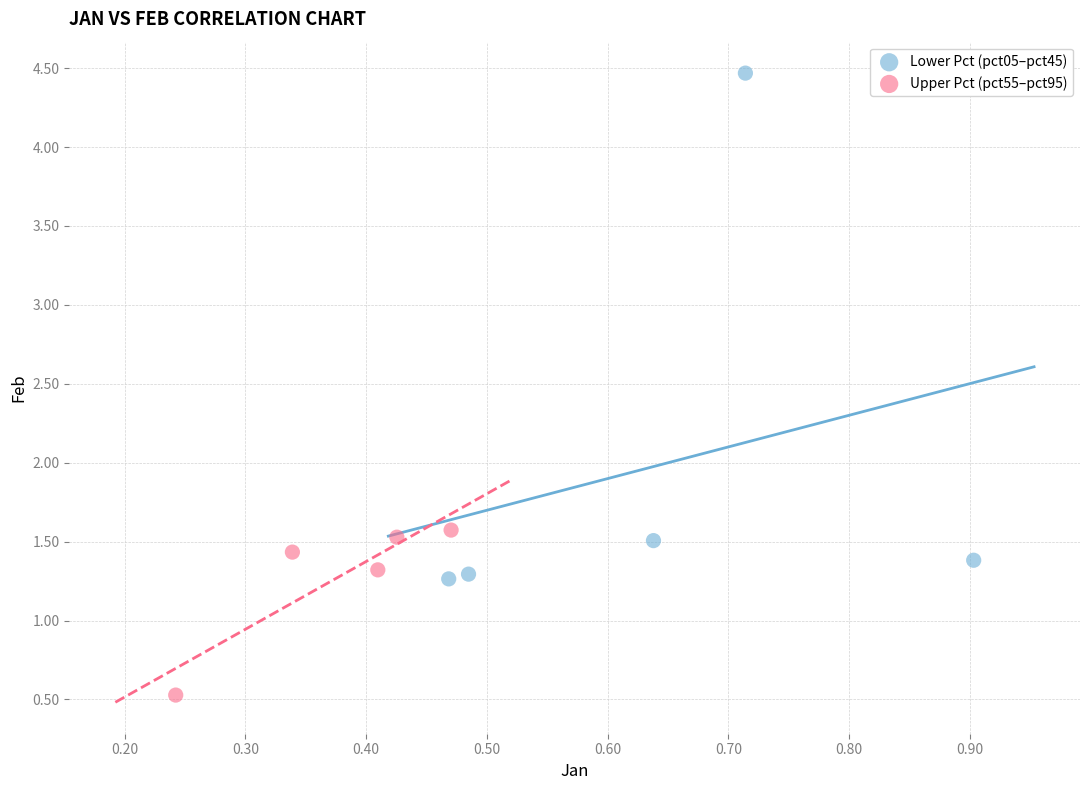

What are all the series names shown in the legend?

Lower Pct (pct05–pct45), Upper Pct (pct55–pct95)